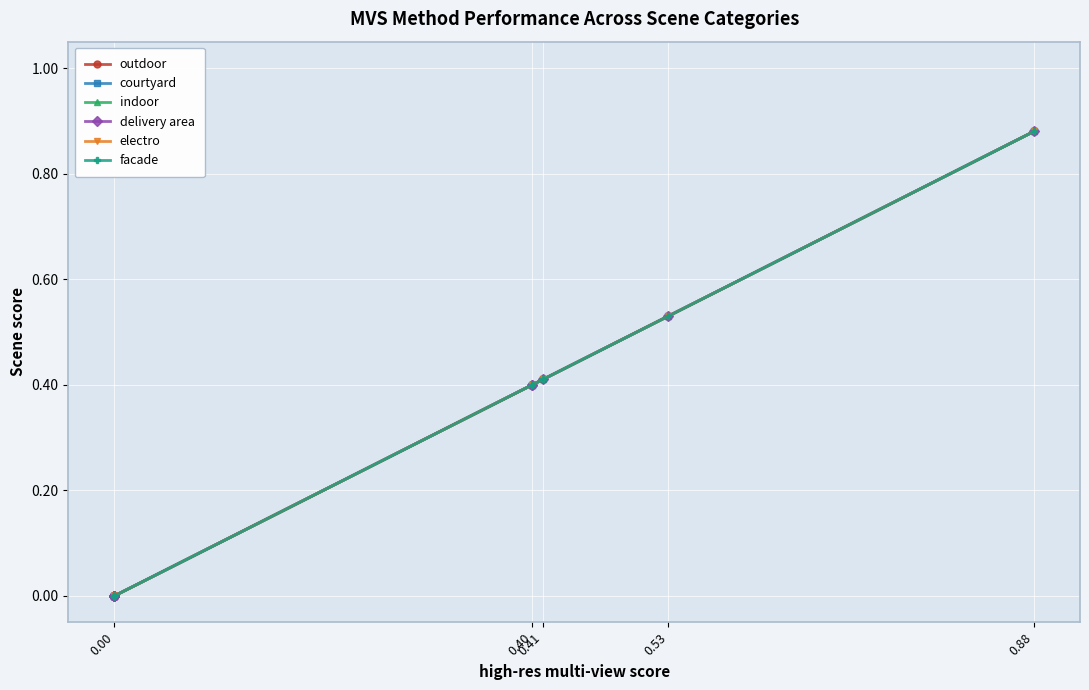

The value of courtyard at 0.40 is 0.1. True or false?

False